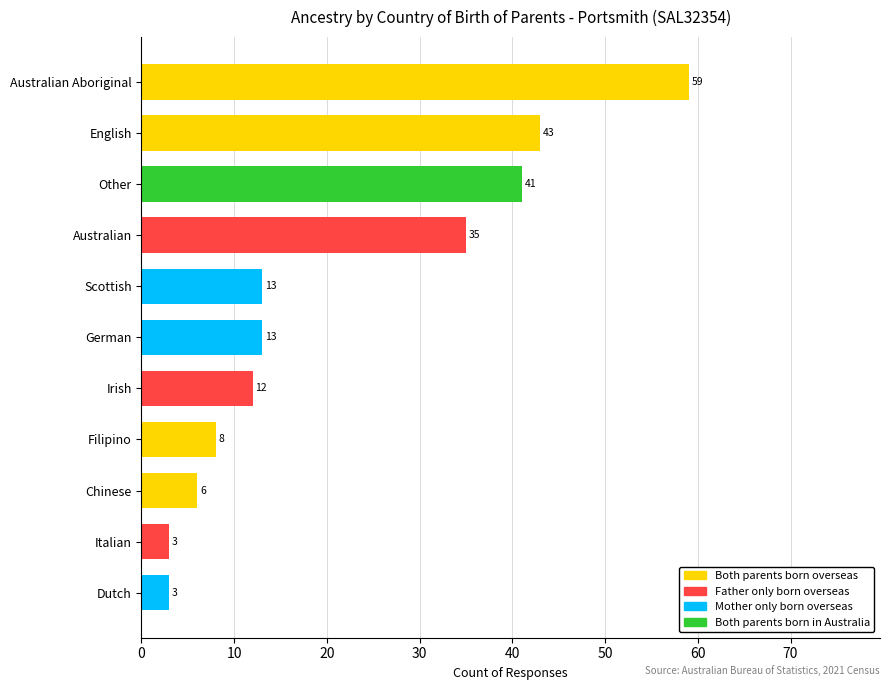

How many data points are less than 13?

5